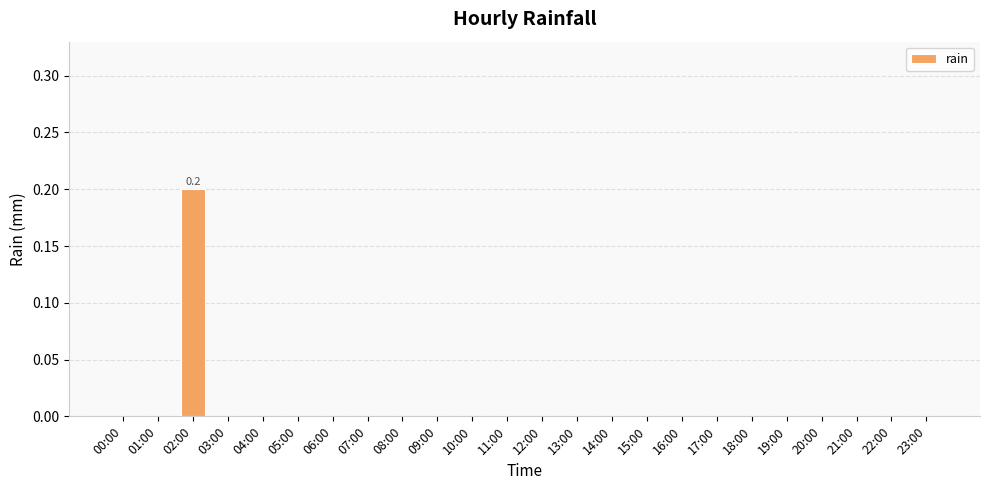

Count the number of categories in the chart.

24